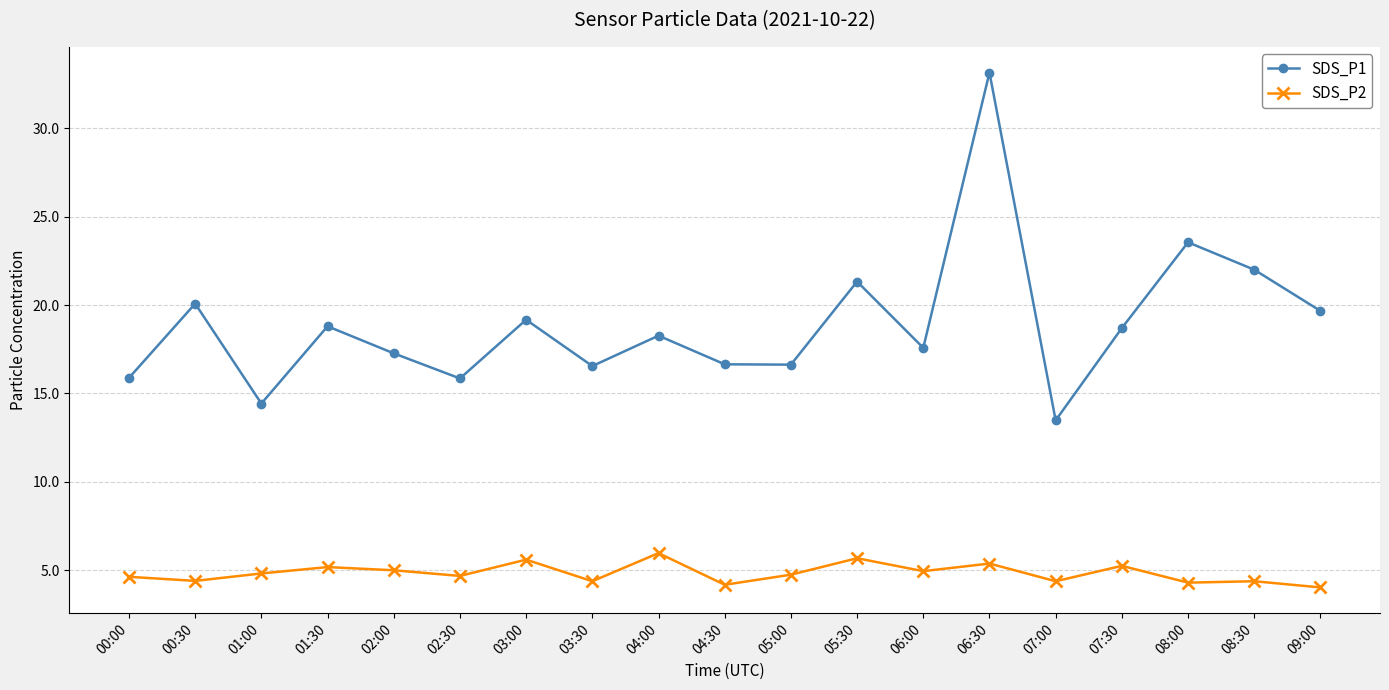

What is the difference between the SDS_P1 values at 03:30 and 01:00?

2.1